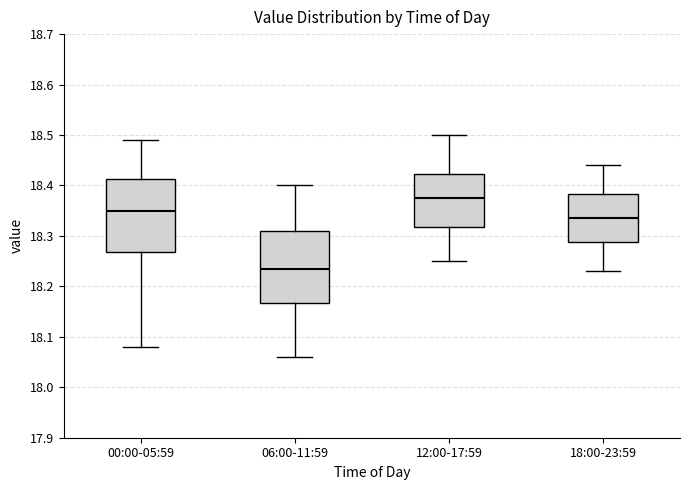

Where is the lower edge of the box for 18:00-23:59 on the y-axis? The values are not printed on the chart, so give them approximately, as read against the axis.

18.29